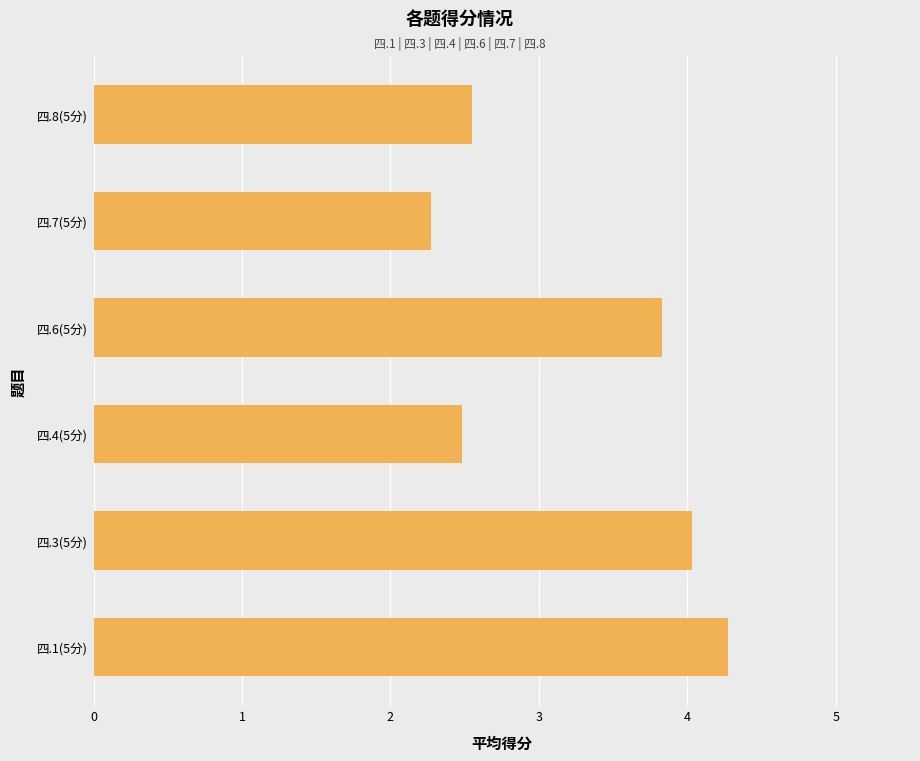

What is the average value?

3.2